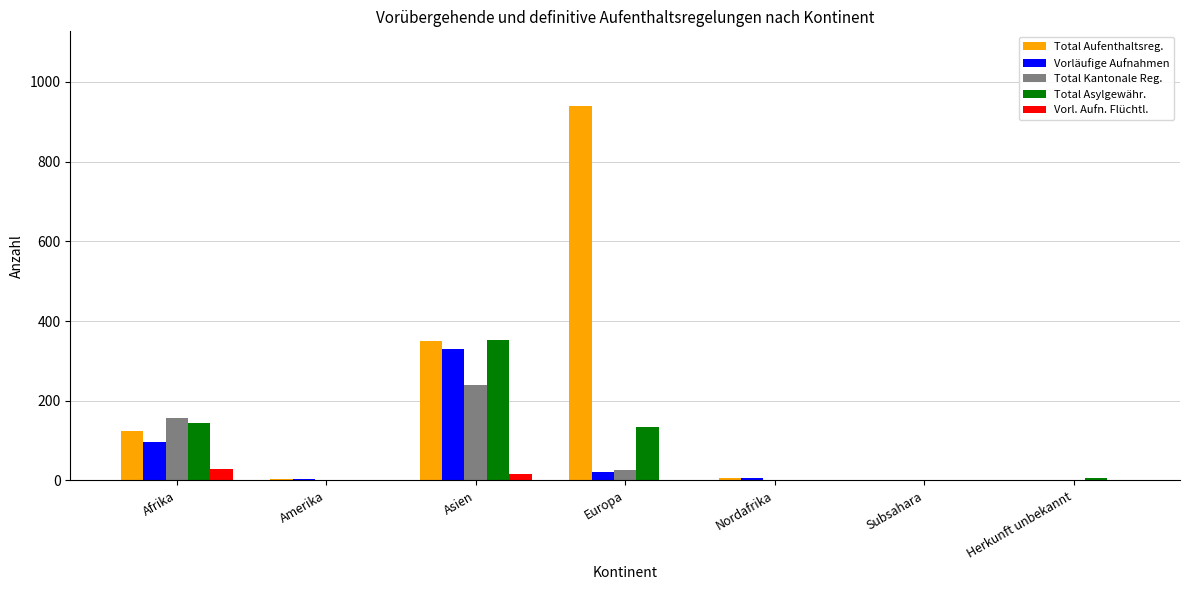

At which label does Total Kantonale Reg. reach its peak?

Asien